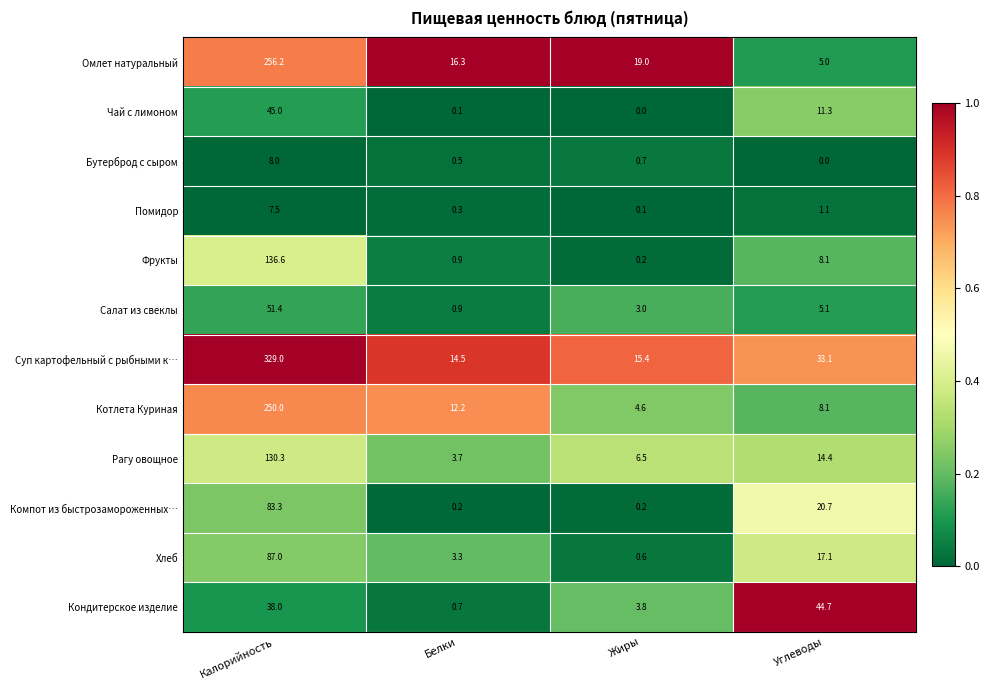

At which label does Салат из свеклы reach its minimum?

Белки